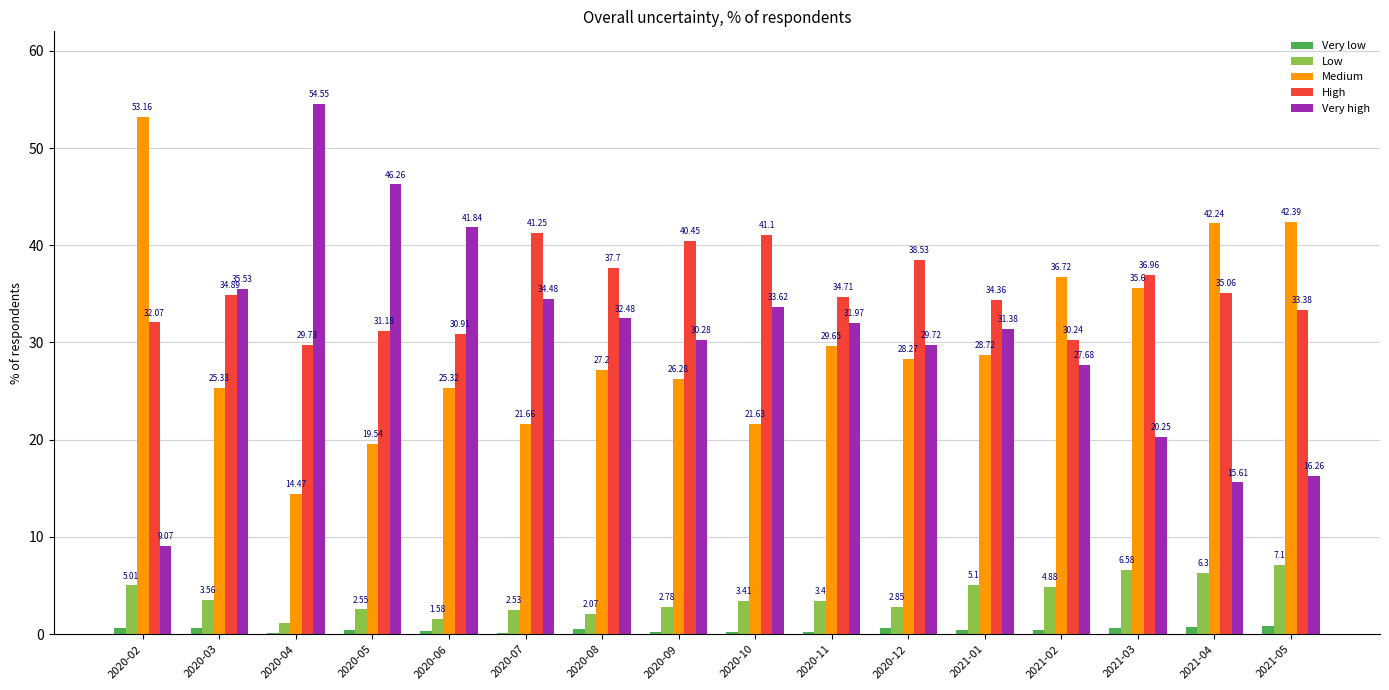

What is the sum of the High values at 2020-04 and 2021-03?

66.7